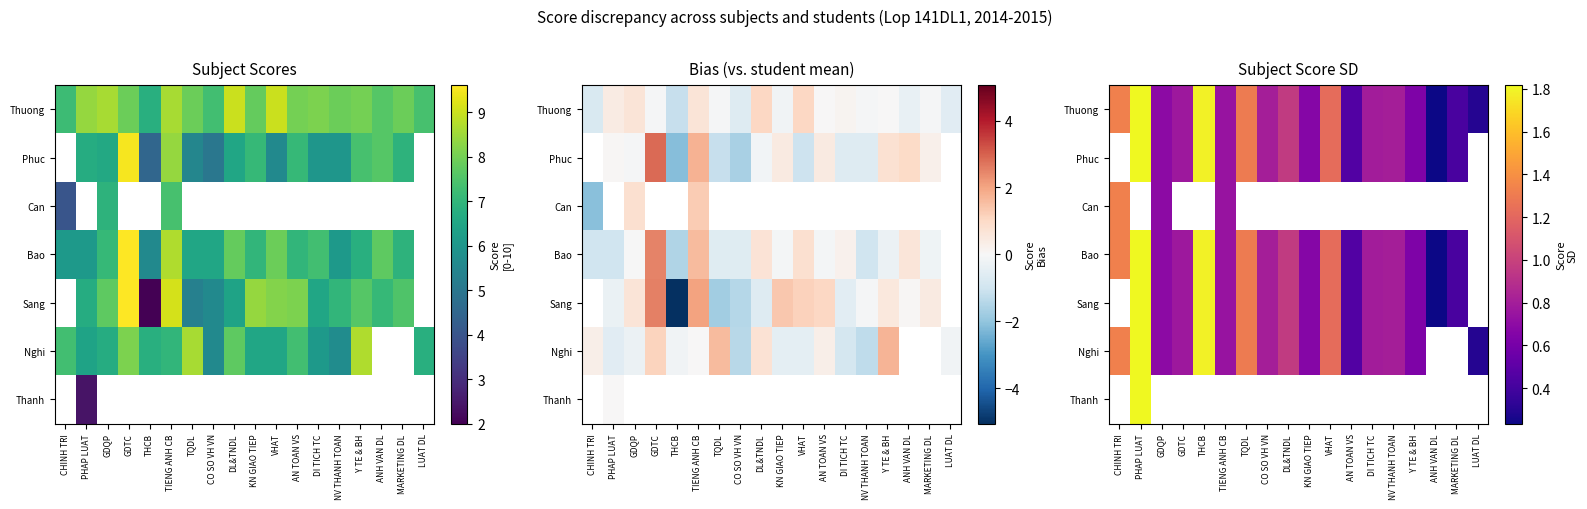

What is the maximum value shown in the chart?

1.8